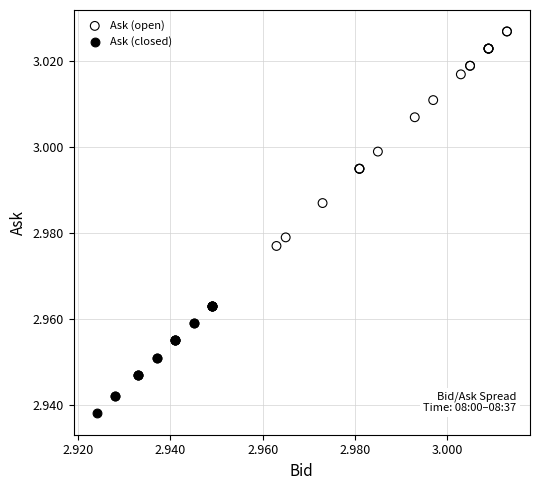

Which series has the widest spread of Y values?

Ask (open)